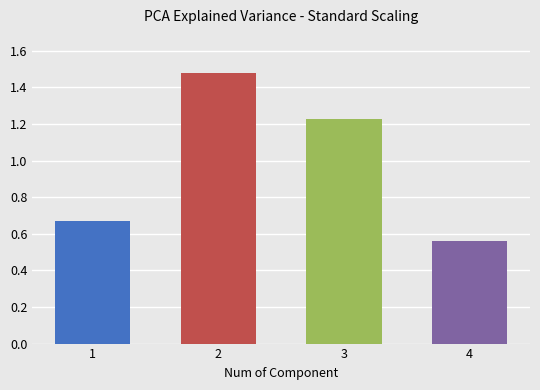

The value at 4 is 0.2. True or false?

False